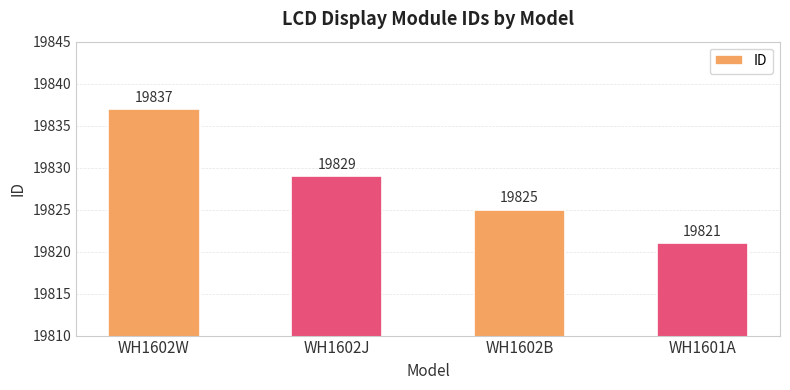

Reading left to right, what are all the values shown in this chart?

19837	19829	19825	19821